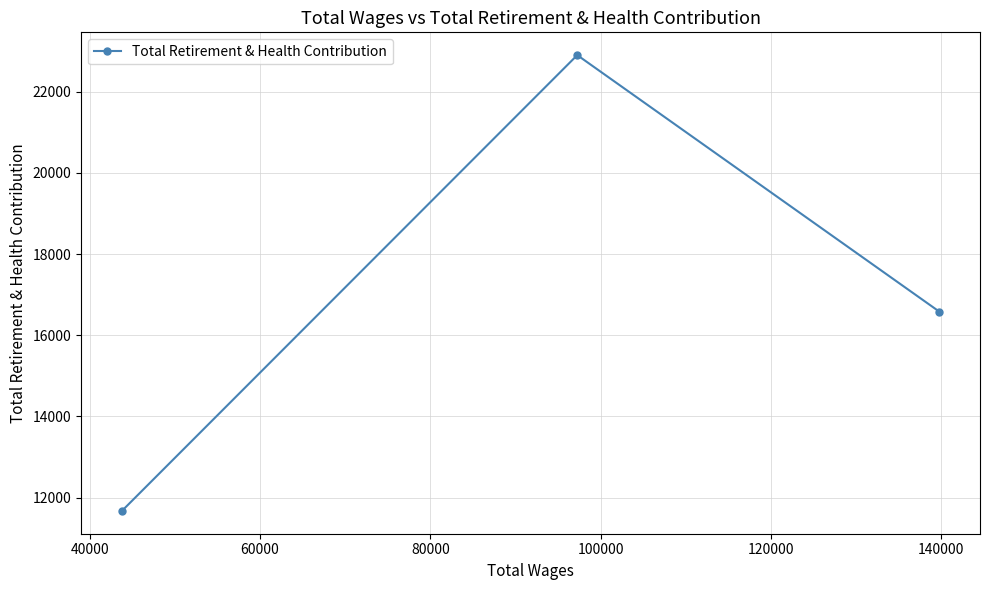

What is the difference between the maximum and minimum values?

11227